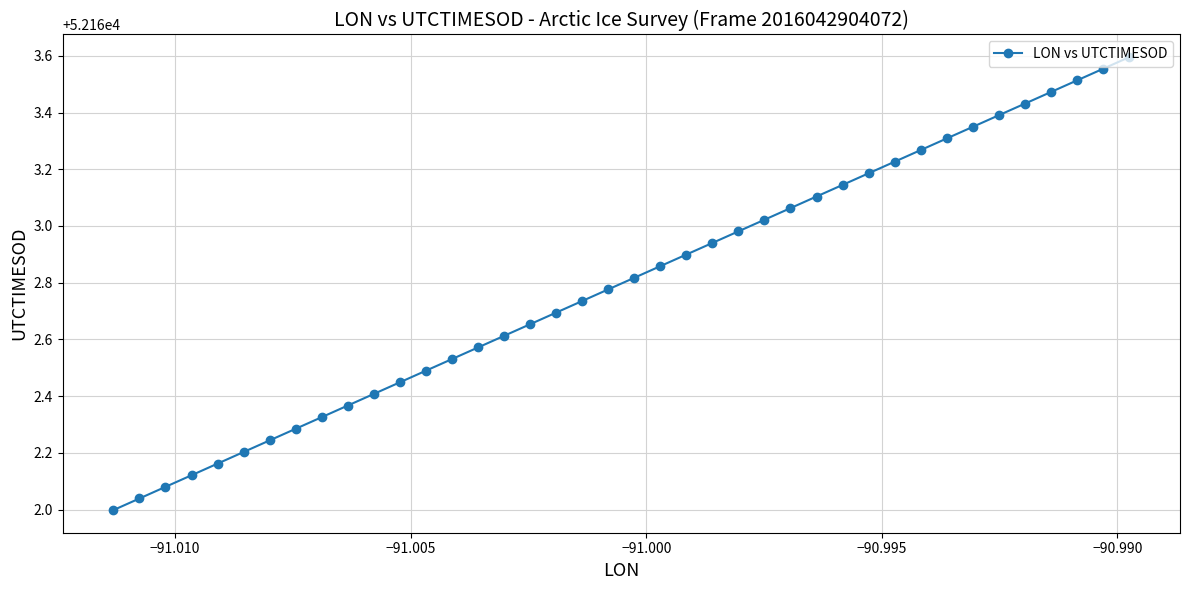

True or false: the data has more than 1 interior local peaks.

False